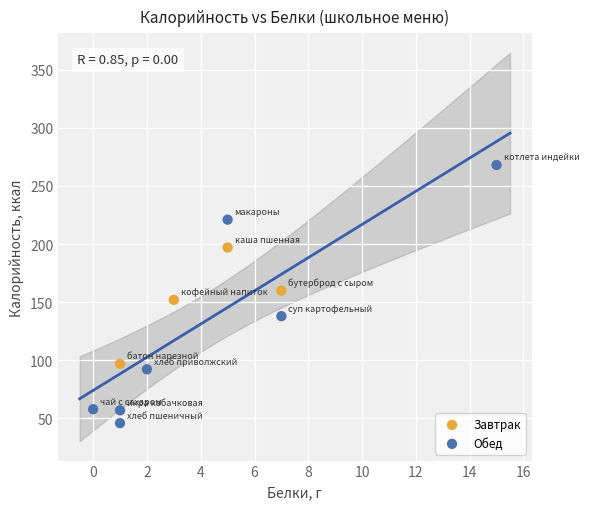

What are all the series names shown in the legend?

Завтрак, Обед